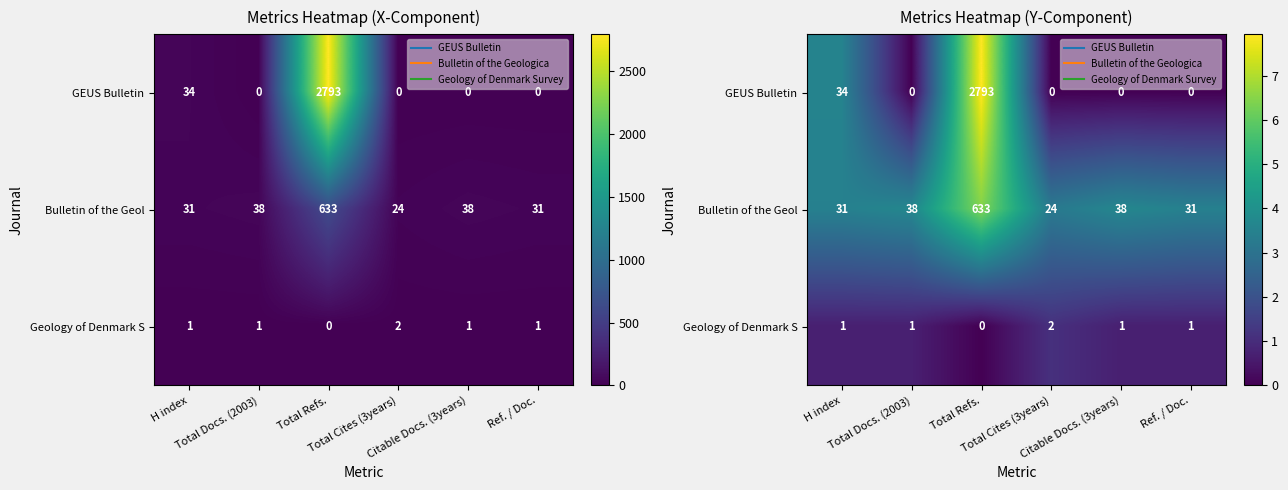

Which series changed the most between Total Cites (3years) and Citable Docs. (3years)?

Bulletin of the Geol